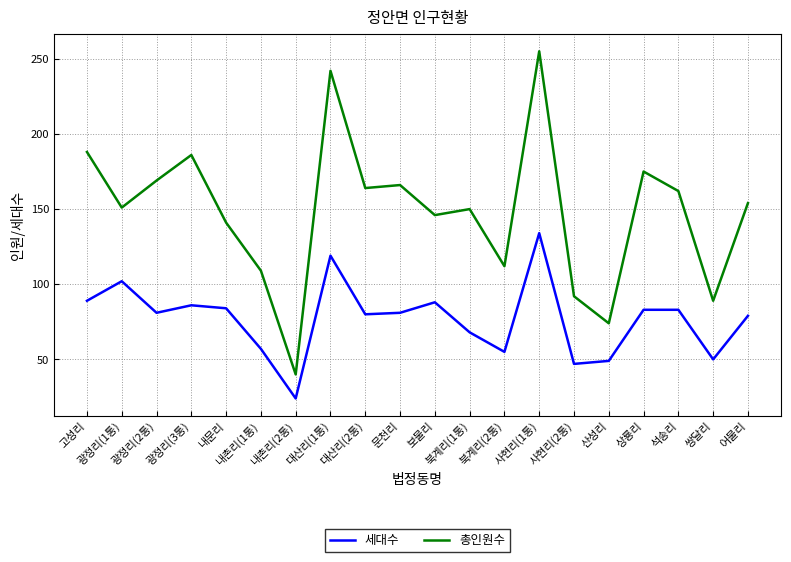

At which category is the sum across all series the highest?

사현리(1통)